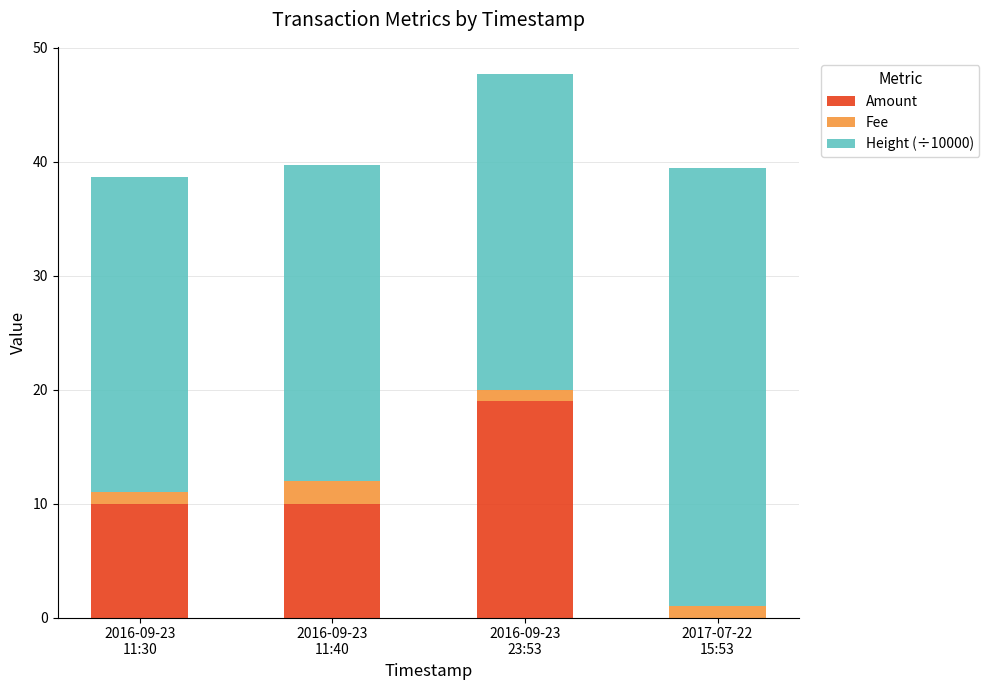

What is the maximum value for Amount?

19.0